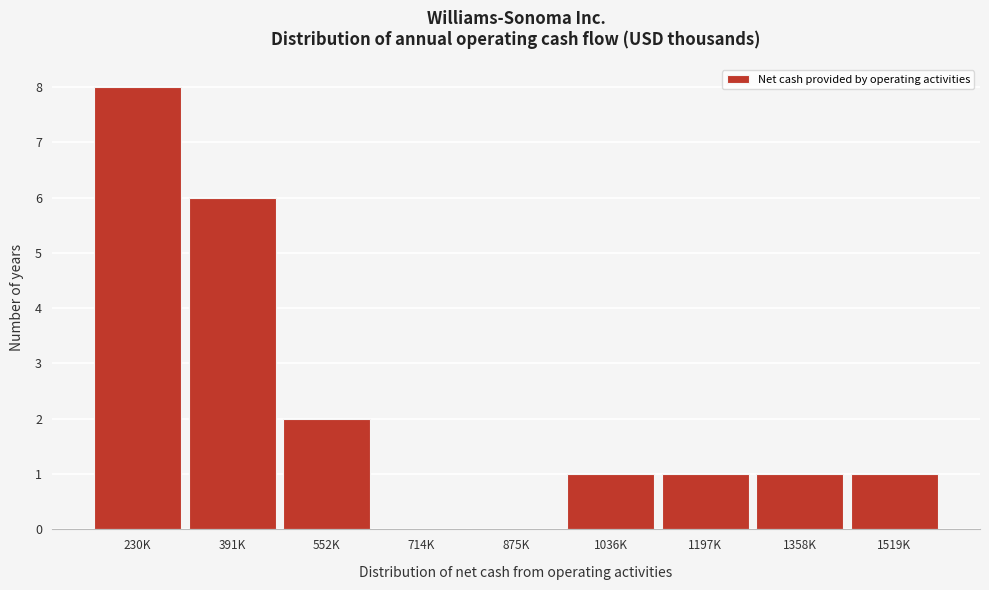

Reading left to right, transcribe all the data shown in this chart.

230K=8	391K=6	552K=2	714K=0	875K=0	1036K=1	1197K=1	1358K=1	1519K=1